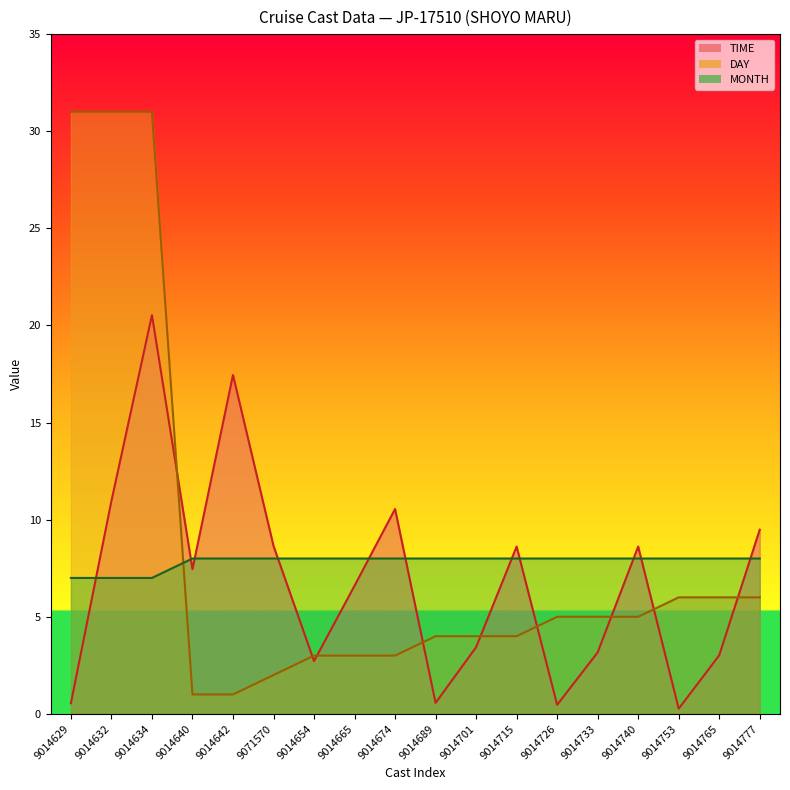

What is the maximum value shown in the chart?

31.0